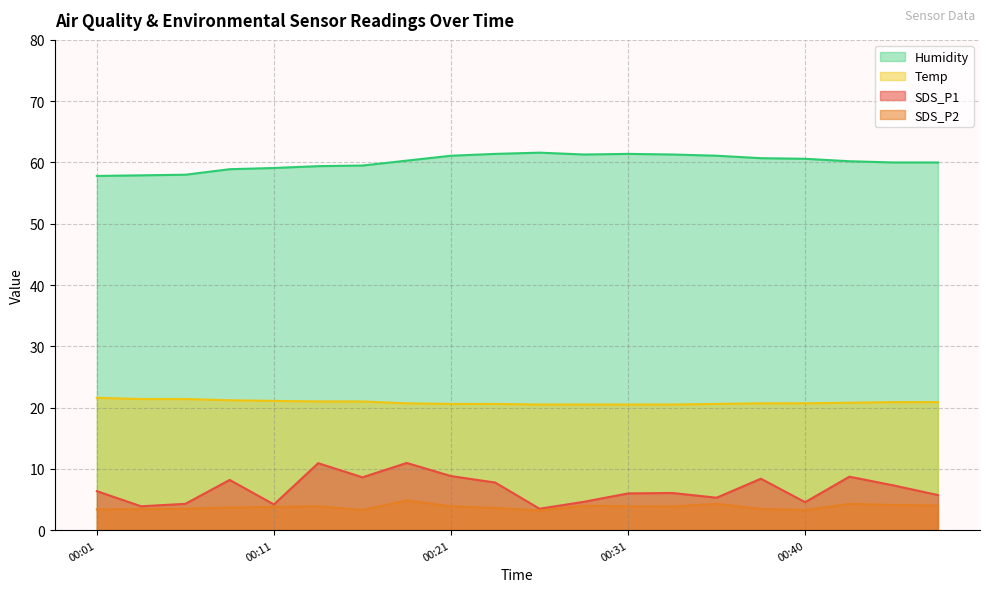

How many values in the SDS_P1 series are below 6?

8